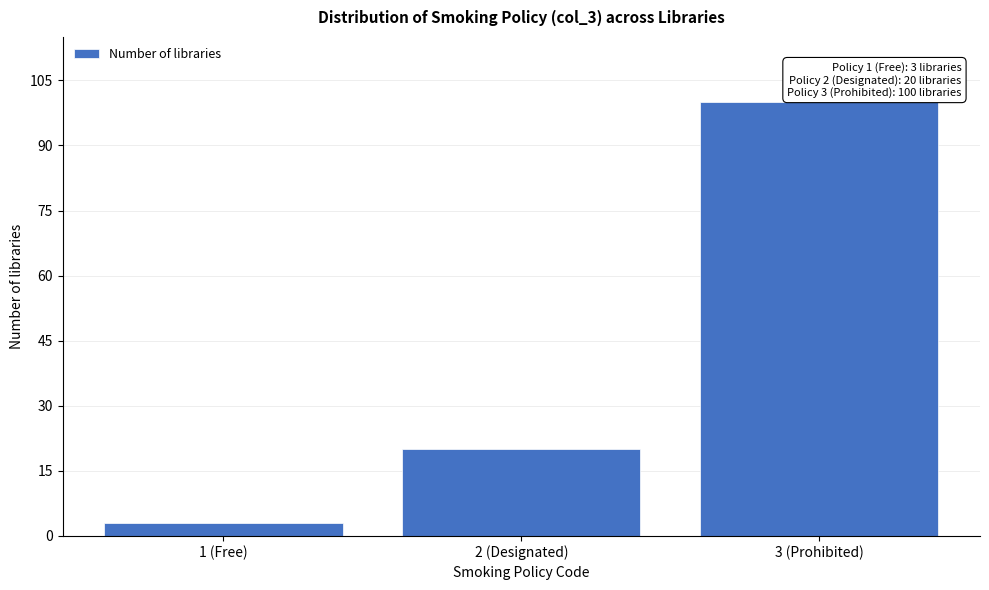

Reading right to left, list all the values displayed in this chart.

100	20	3